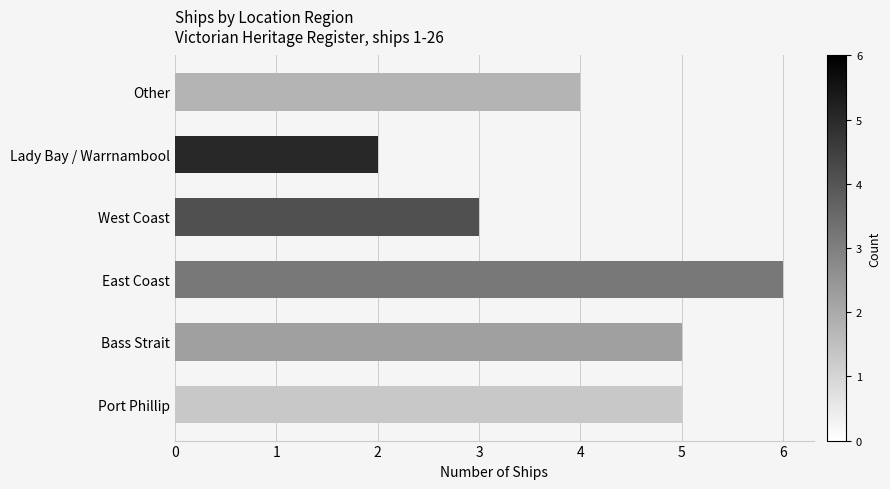

What is the sum of all values?

25